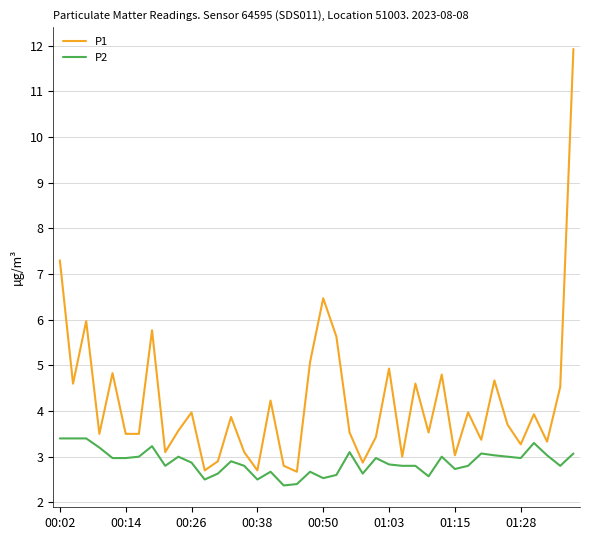

What is the minimum value for P2?

2.4